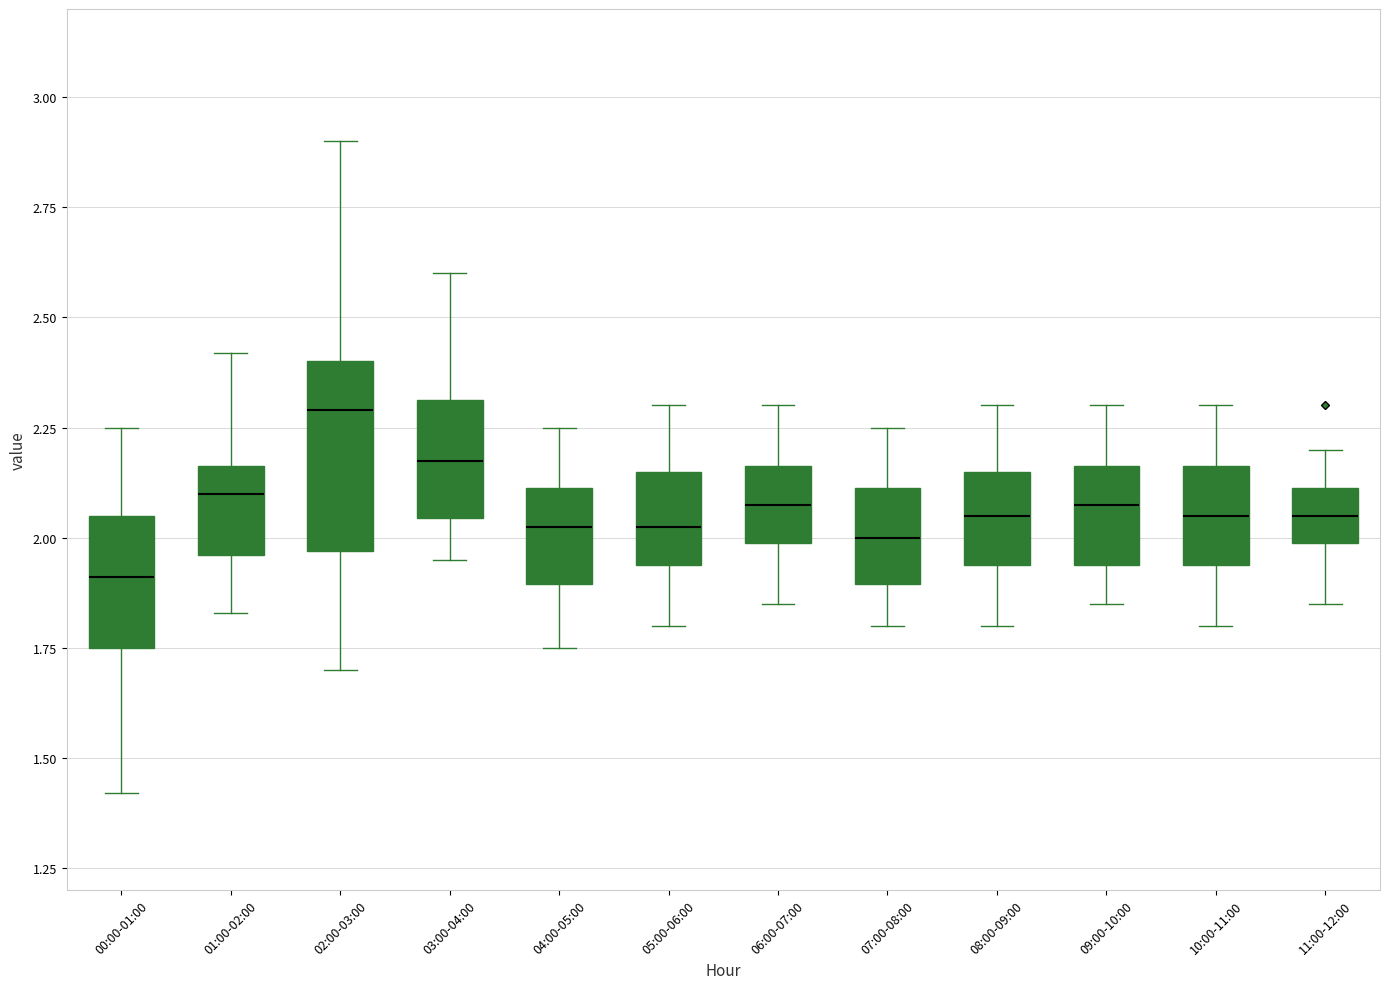

Reading left to right, read every box against the y-axis: the position of its median line, the range the box covers, and the ends of its whiskers. The values are not printed on the chart, so give them approximately, as read against the axis.

00:00-01:00: median 1.90, box 1.75 to 2.05, whiskers 1.40 to 2.25
01:00-02:00: median 2.10, box 1.95 to 2.15, whiskers 1.85 to 2.40
02:00-03:00: median 2.30, box 1.95 to 2.40, whiskers 1.70 to 2.90
03:00-04:00: median 2.20, box 2.05 to 2.30, whiskers 1.95 to 2.60
04:00-05:00: median 2.05, box 1.90 to 2.10, whiskers 1.75 to 2.25
05:00-06:00: median 2.05, box 1.95 to 2.15, whiskers 1.80 to 2.30
06:00-07:00: median 2.10, box 2.00 to 2.15, whiskers 1.85 to 2.30
07:00-08:00: median 2.00, box 1.90 to 2.10, whiskers 1.80 to 2.25
08:00-09:00: median 2.05, box 1.95 to 2.15, whiskers 1.80 to 2.30
09:00-10:00: median 2.10, box 1.95 to 2.15, whiskers 1.85 to 2.30
10:00-11:00: median 2.05, box 1.95 to 2.15, whiskers 1.80 to 2.30
11:00-12:00: median 2.05, box 2.00 to 2.10, whiskers 1.85 to 2.20